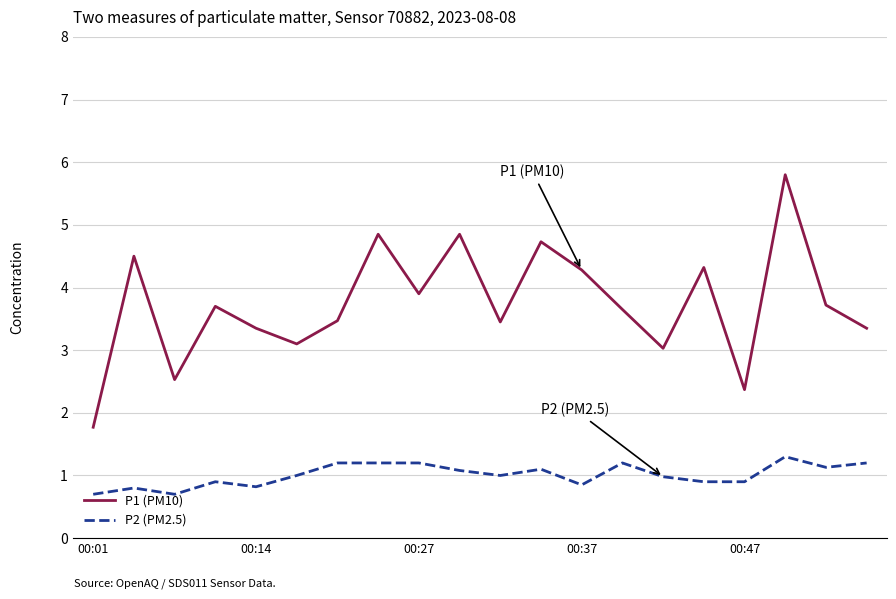

What is the highest value of the P1 (PM10) series?

5.8